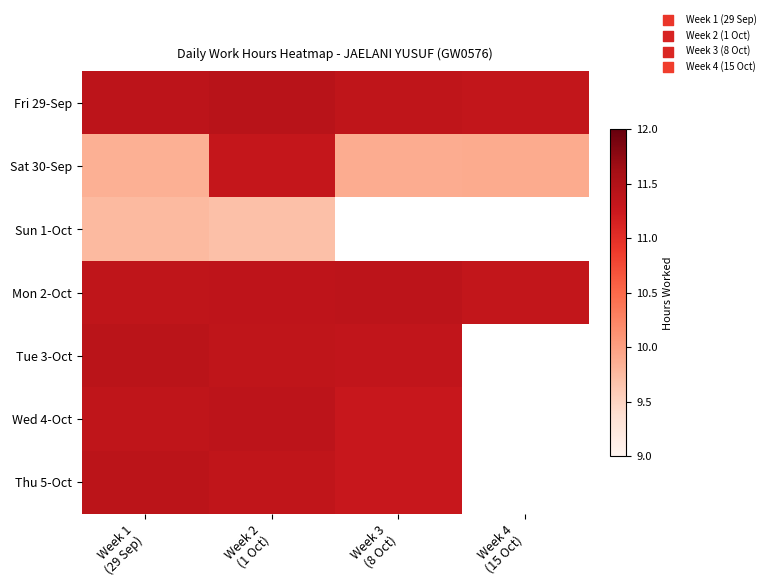

At which category does the chart reach its peak across all series?

Week 2
(1 Oct)